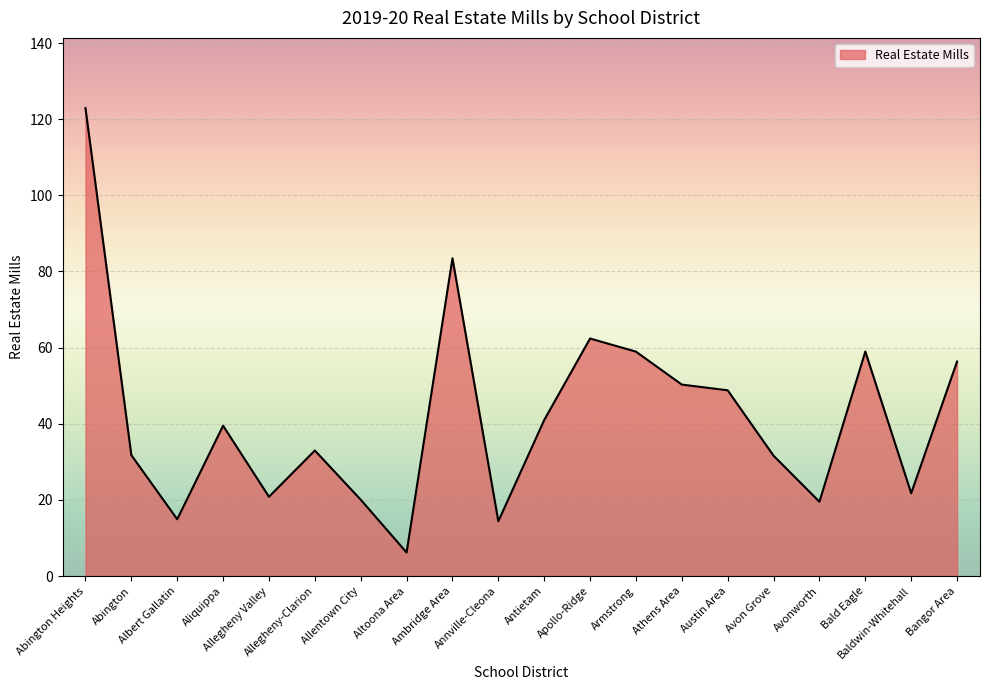

What is the minimum value shown in the chart?

6.2